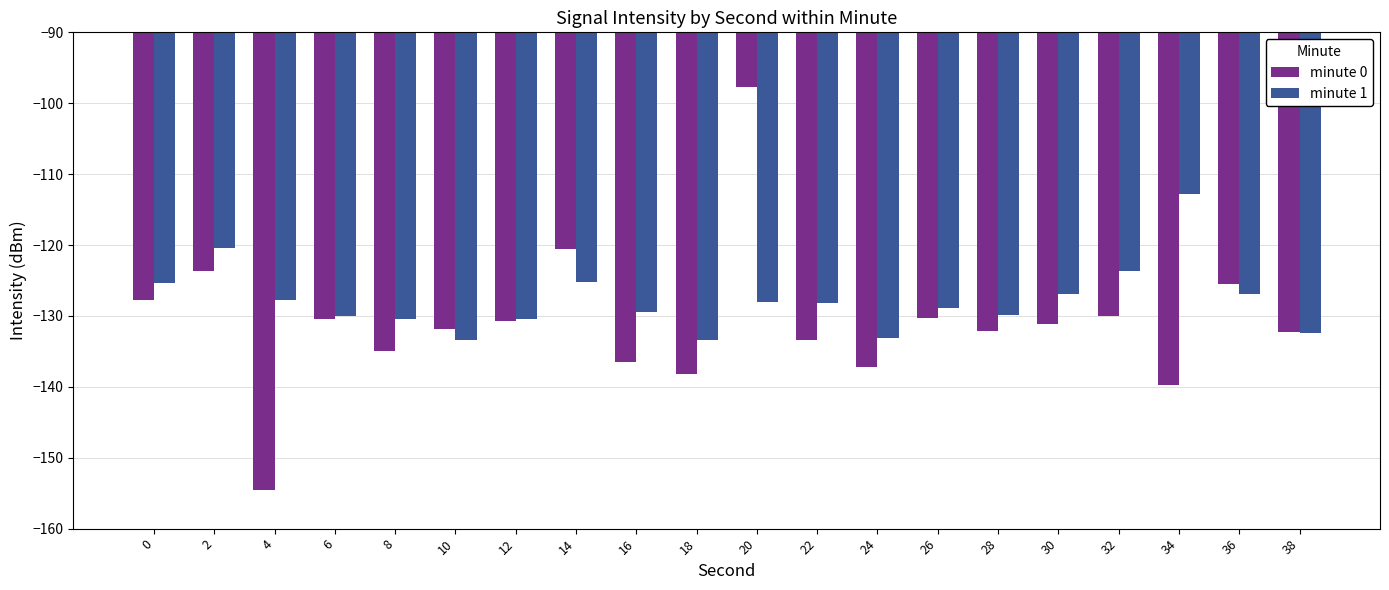

What are all the series names shown in the legend?

minute 0, minute 1